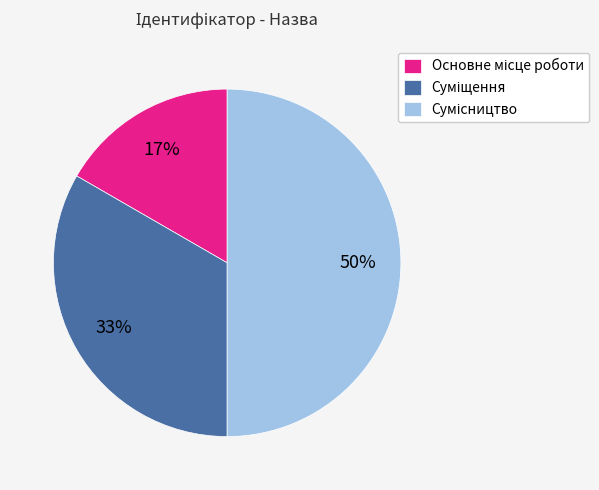

To the nearest percent, what is the difference between the largest and smallest slice percentages?

33%